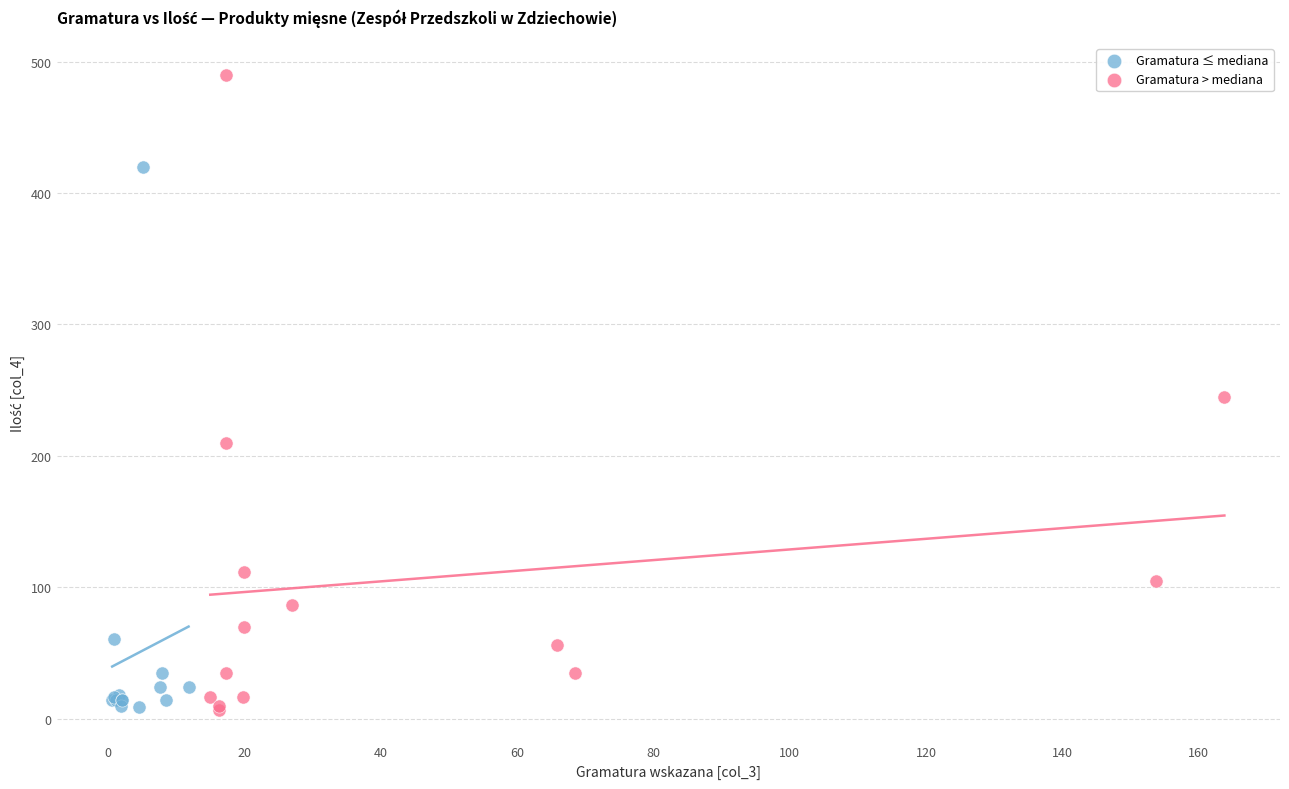

Which series has the widest spread of Y values?

Gramatura > mediana